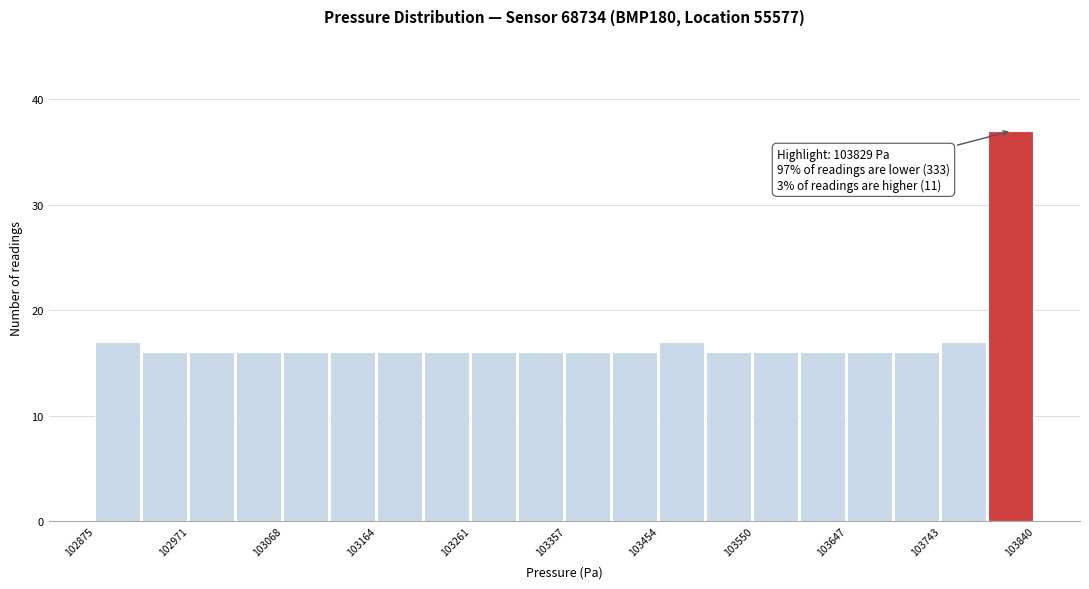

Over which range of the x-axis is the bar tallest?

103790 to 103840